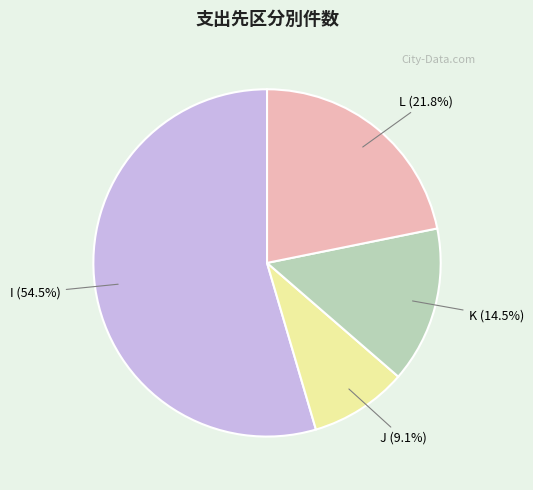

Combined, what portion of the pie is K and J?

23.6%